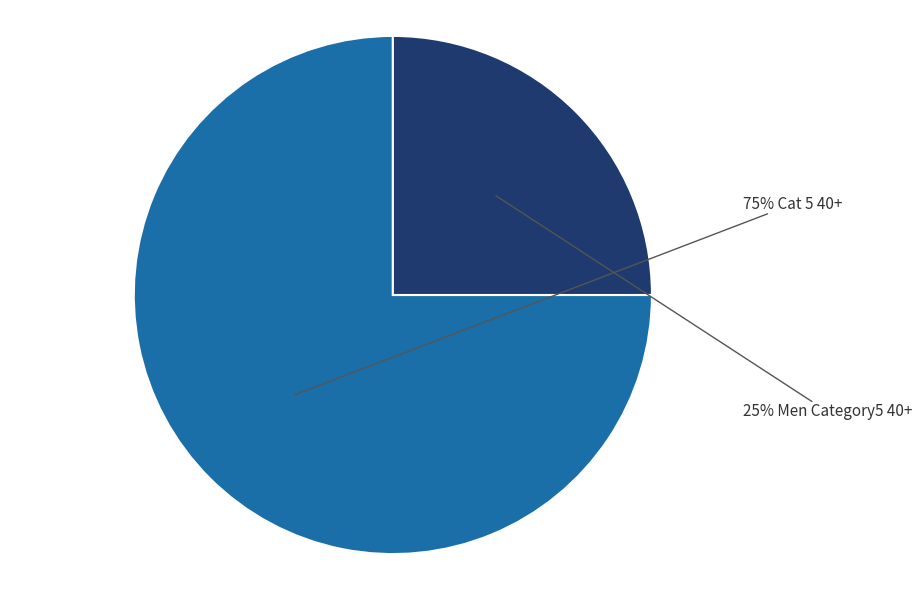

Does any single category account for the majority?

Yes